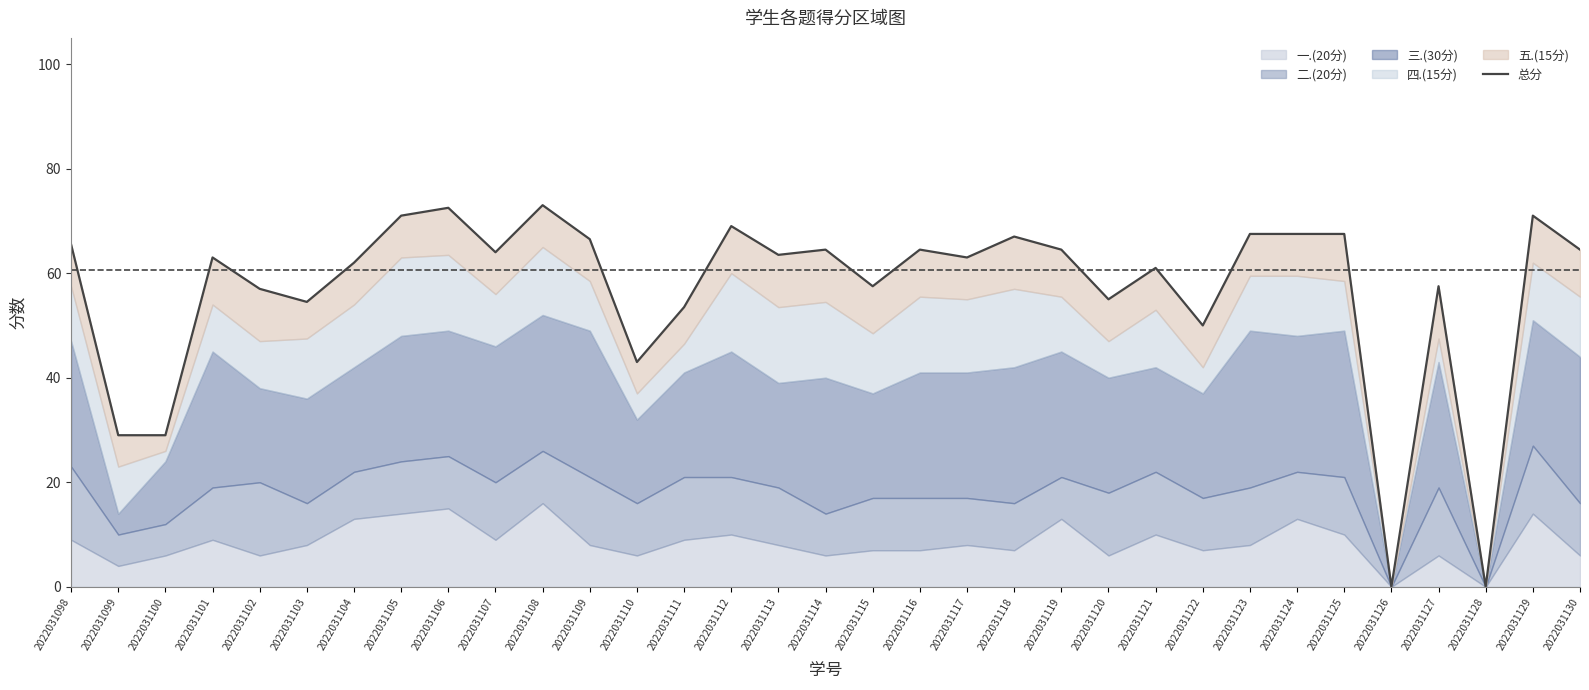

Between 2022031121 and 2022031125, which is larger?

2022031125